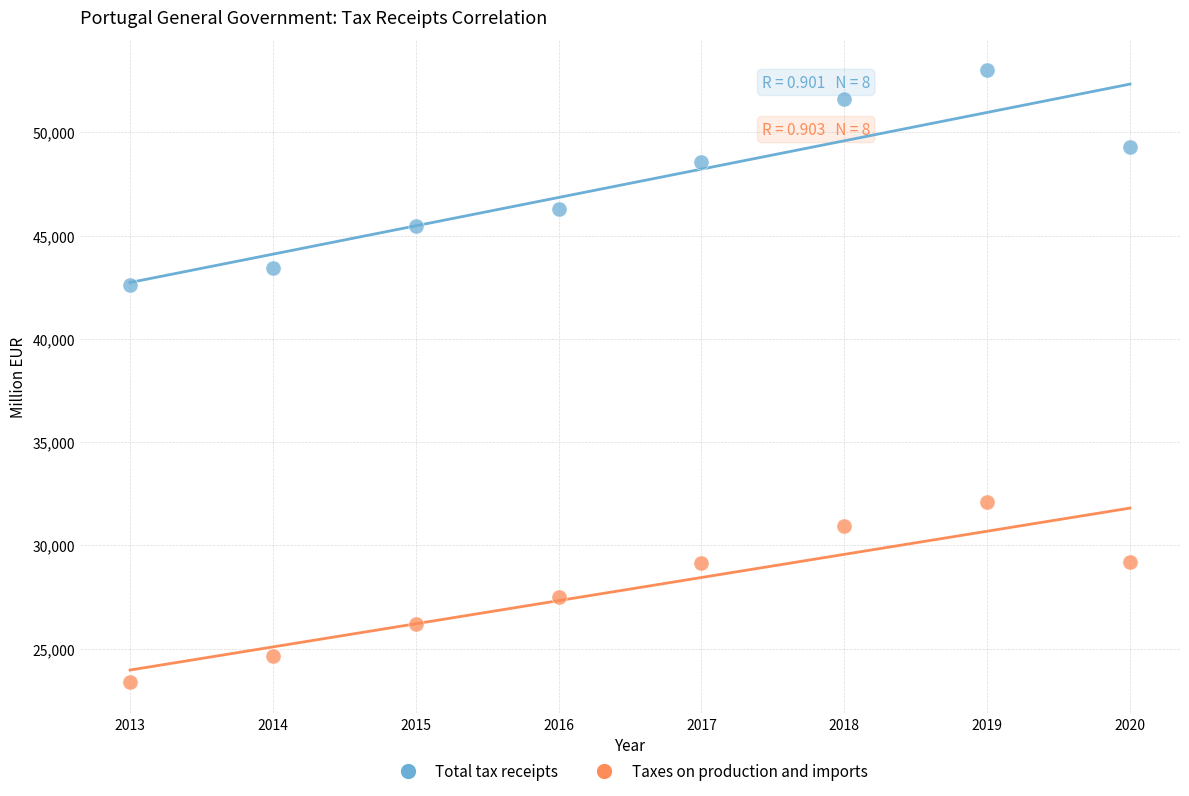

Across all series, what Y value is closest to 38182?

42630.4